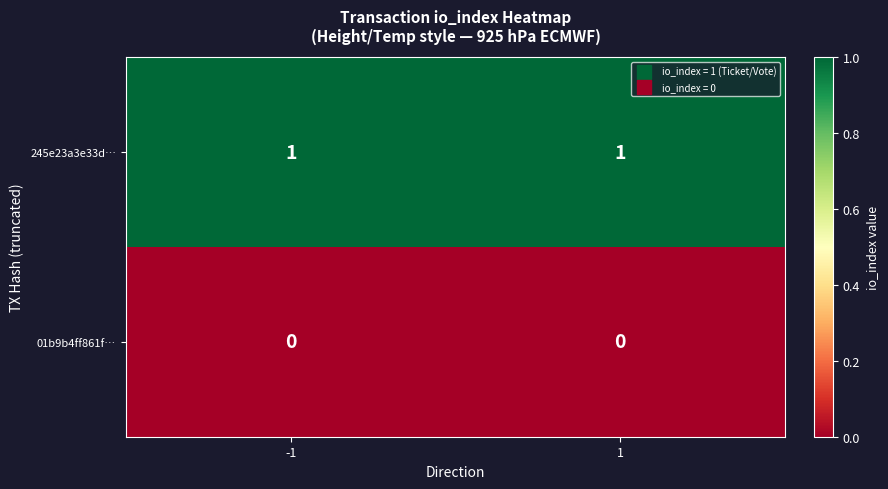

Rank the series by their average value, from lowest to highest.

01b9b4ff861f…, 245e23a3e33d…